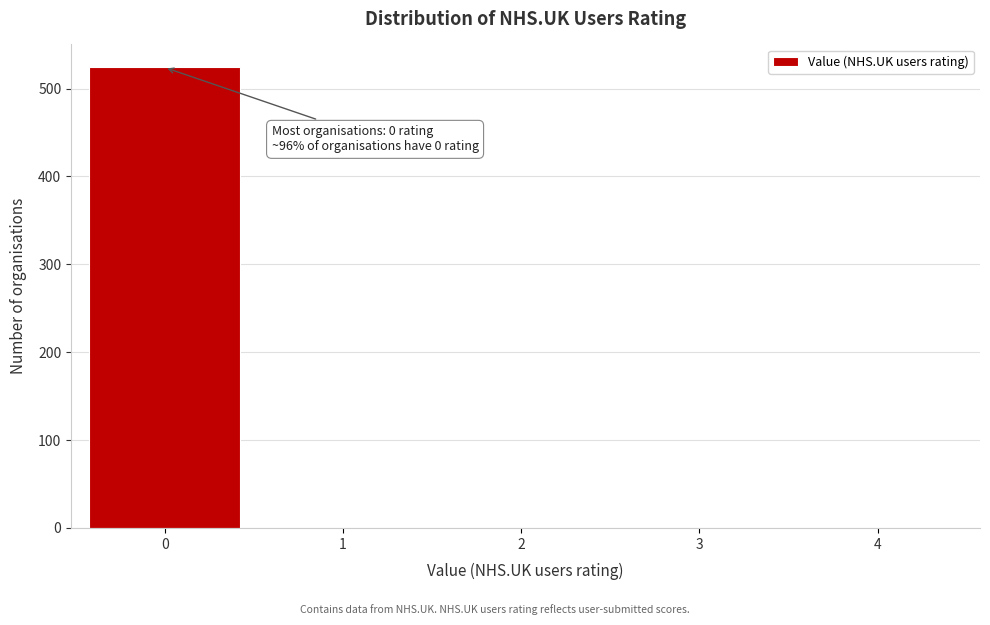

Reading right to left, transcribe all the data shown in this chart.

4=0	3=0	2=0	1=0	0=524